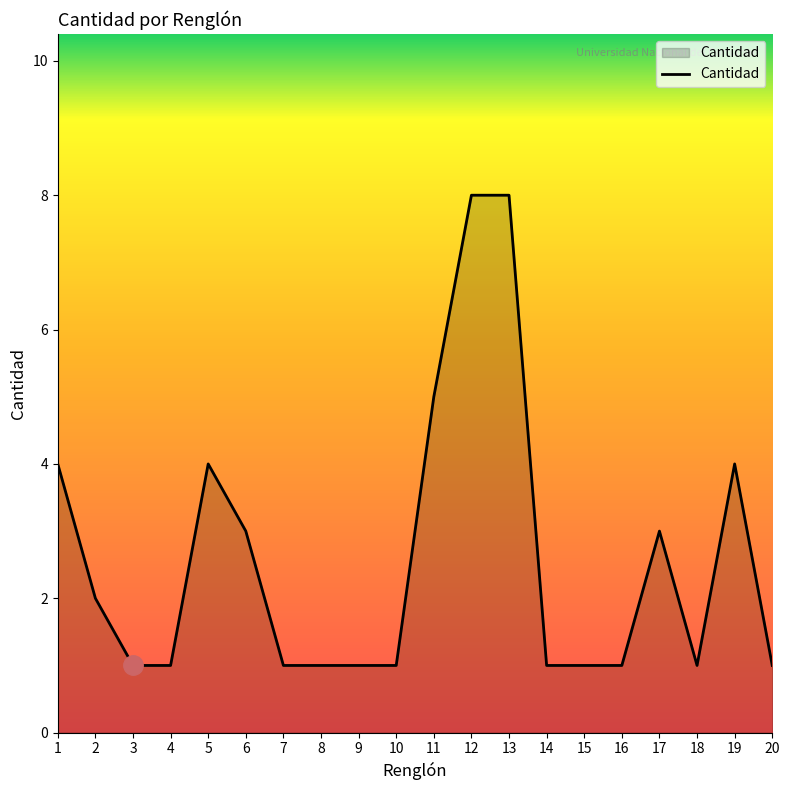

Does the chart display data point markers on the line(s)?

No